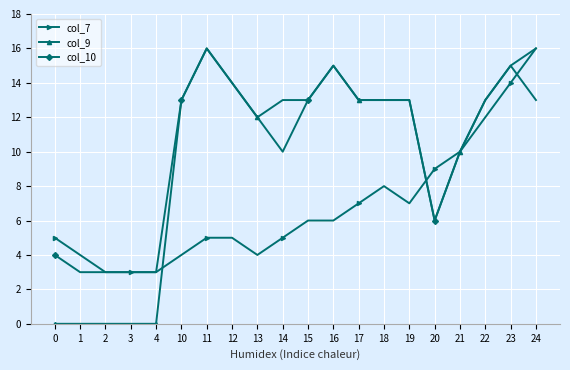

What is the total value across all series at 21?

30